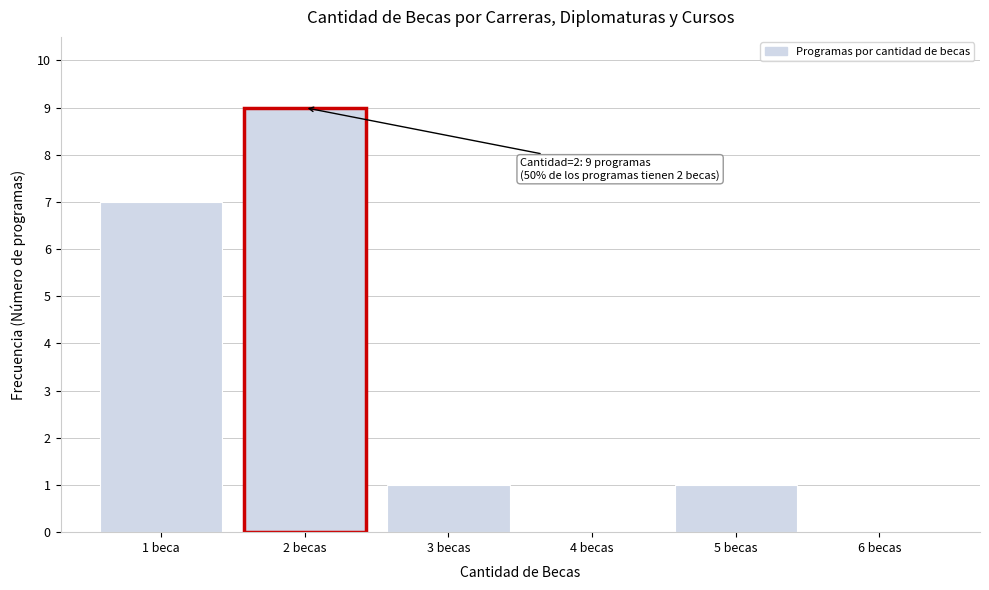

Reading right to left, extract all data points from this chart.

6 becas=0	5 becas=1	4 becas=0	3 becas=1	2 becas=9	1 beca=7